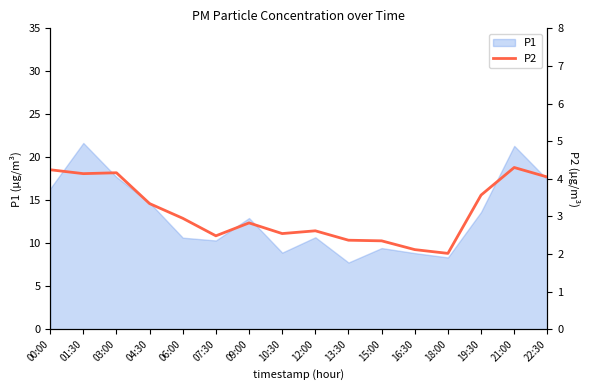

Which has a higher value, 03:00 or 16:30?

03:00